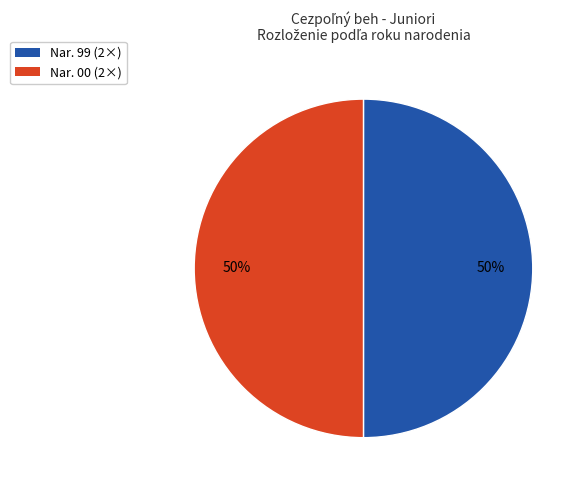

Count the number of slices in the pie.

2